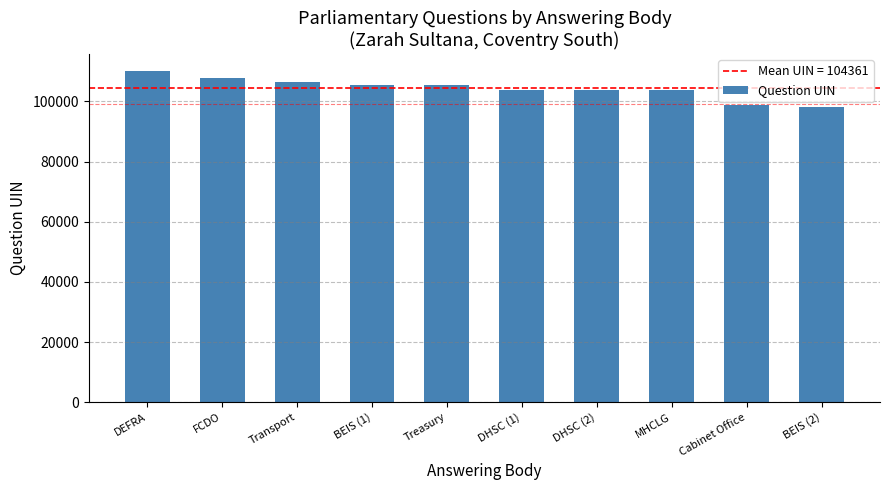

Approximately how many times larger is the value at Transport compared to BEIS (1)?

1.0